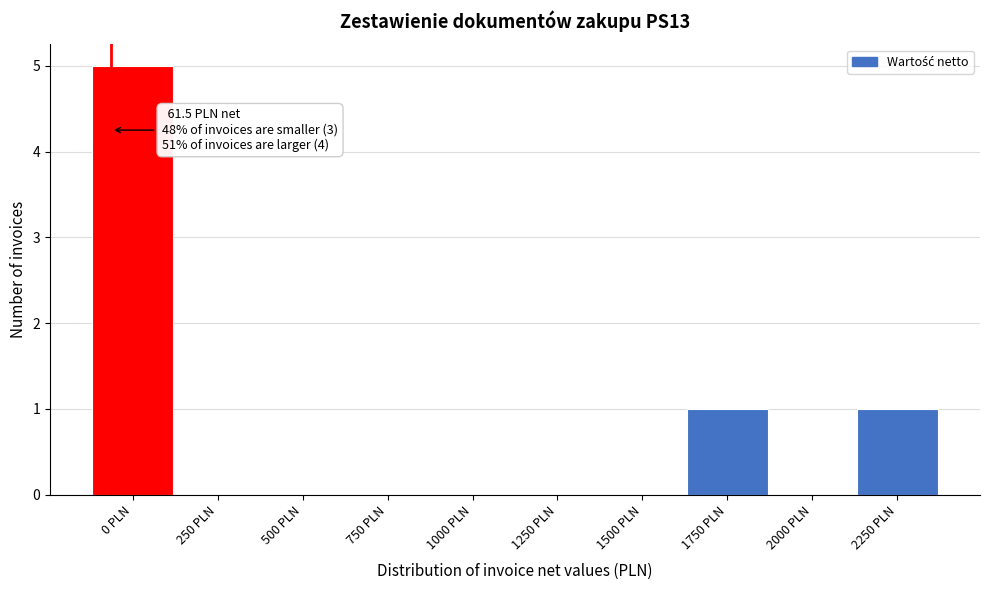

Reading left to right, extract all data points from this chart.

0 PLN=5	250 PLN=0	500 PLN=0	750 PLN=0	1000 PLN=0	1250 PLN=0	1500 PLN=0	1750 PLN=1	2000 PLN=0	2250 PLN=1